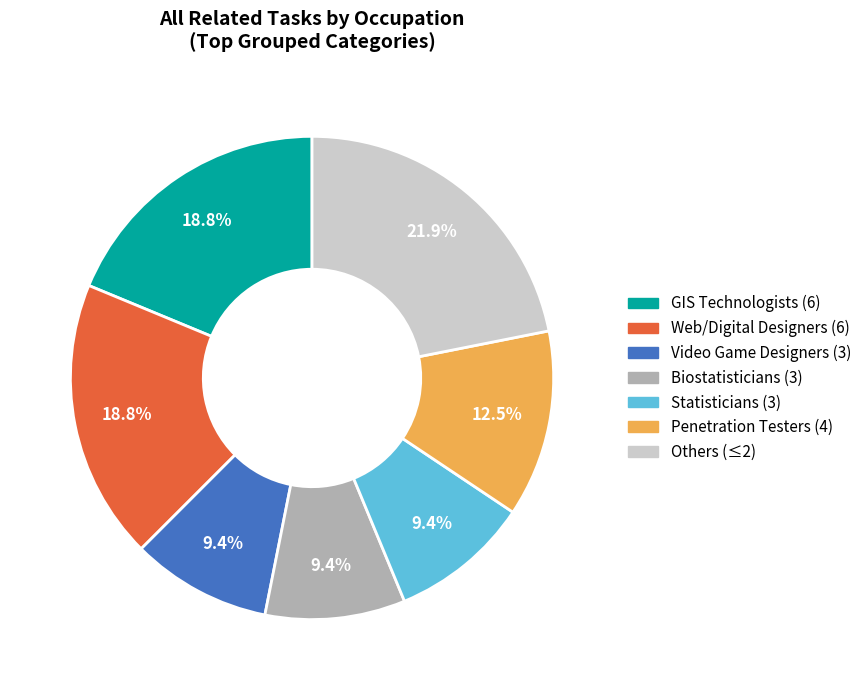

Does any single category account for the majority?

No